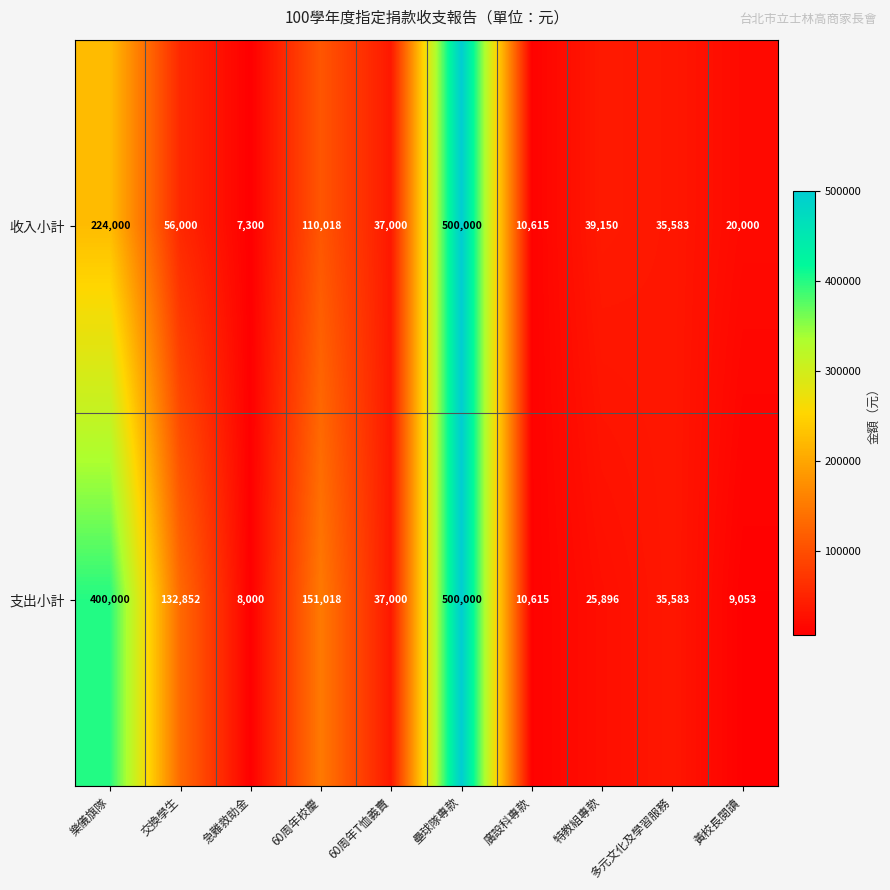

At which label is 支出小計 closest to 254000?

60周年校慶